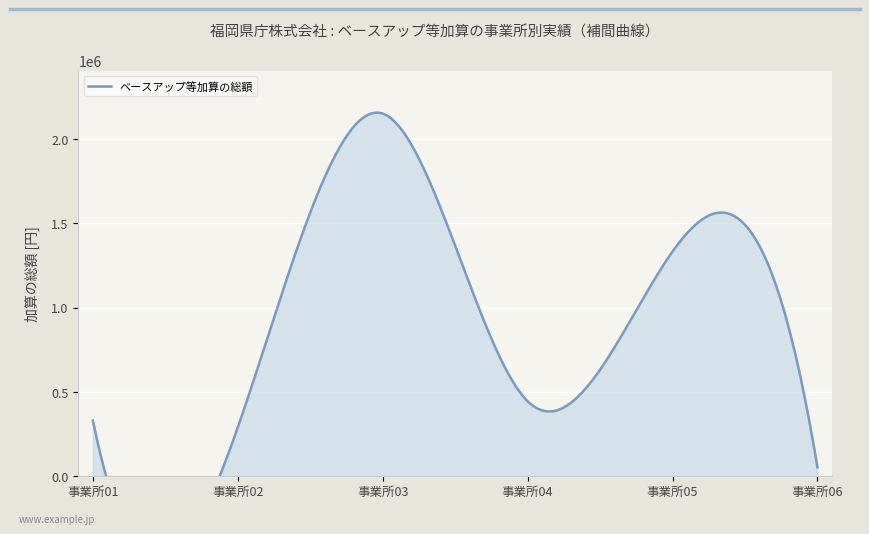

How many lines are shown in the chart?

1